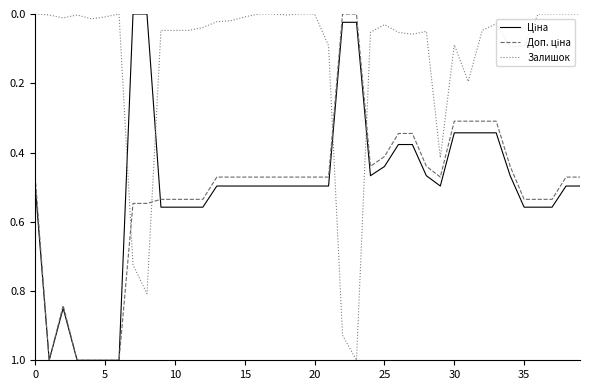

What is the highest value of the Залишок series?

1.0